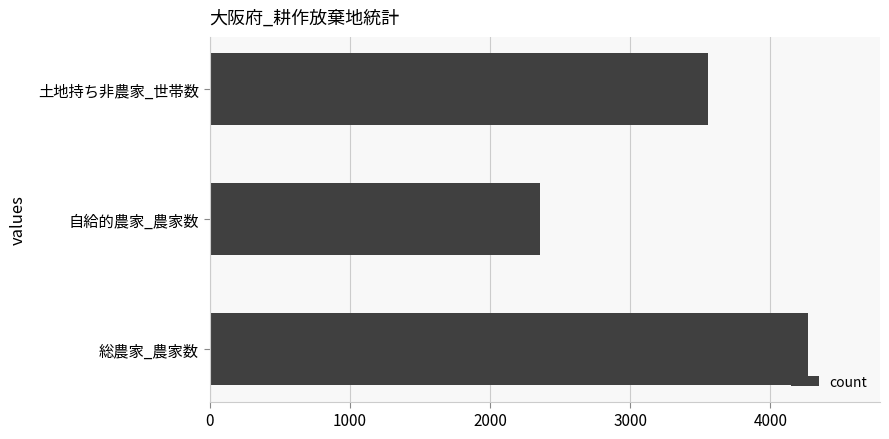

What is the change in value from 総農家_農家数 to 土地持ち非農家_世帯数?

-717